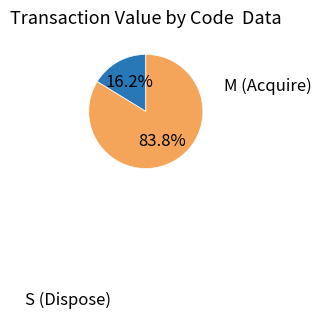

Is there a majority slice in this chart?

Yes